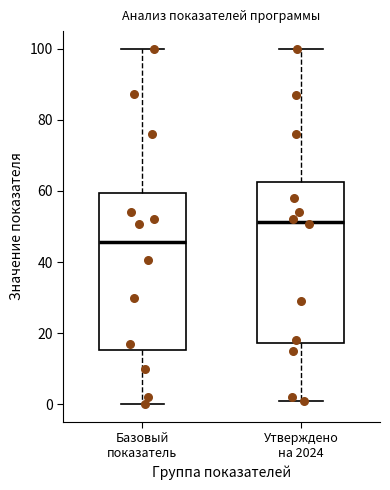

Which box's median line is the highest?

Утверждено на 2024